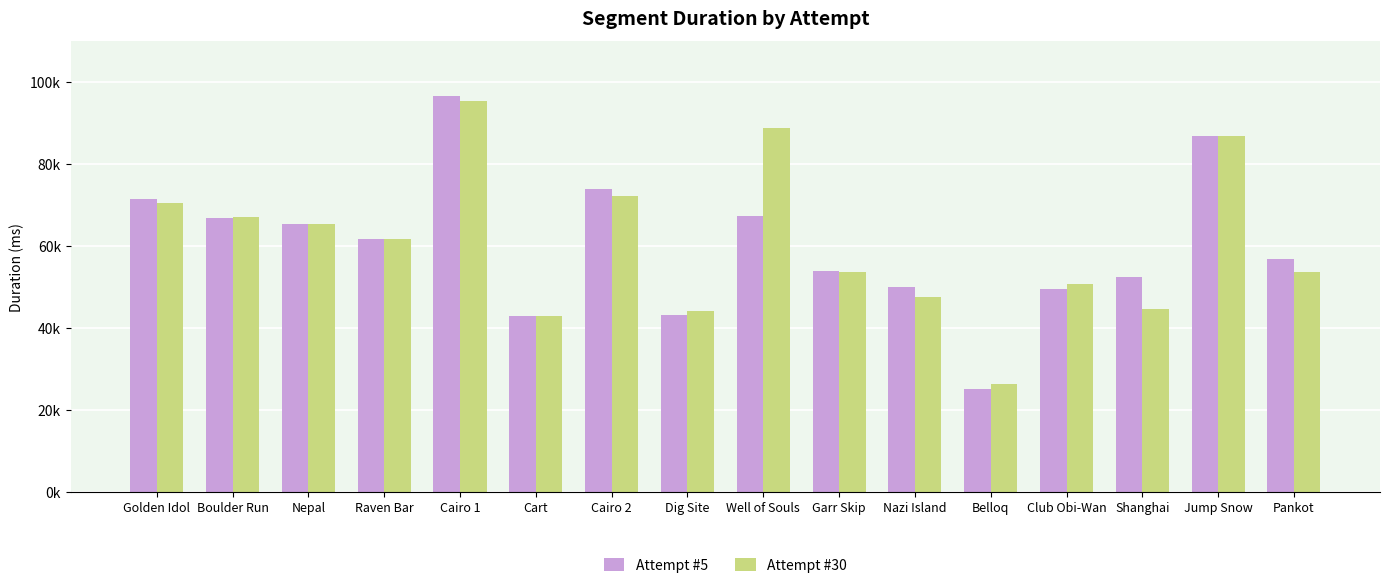

The Attempt #30 series shows 60164 at Shanghai. True or false?

False